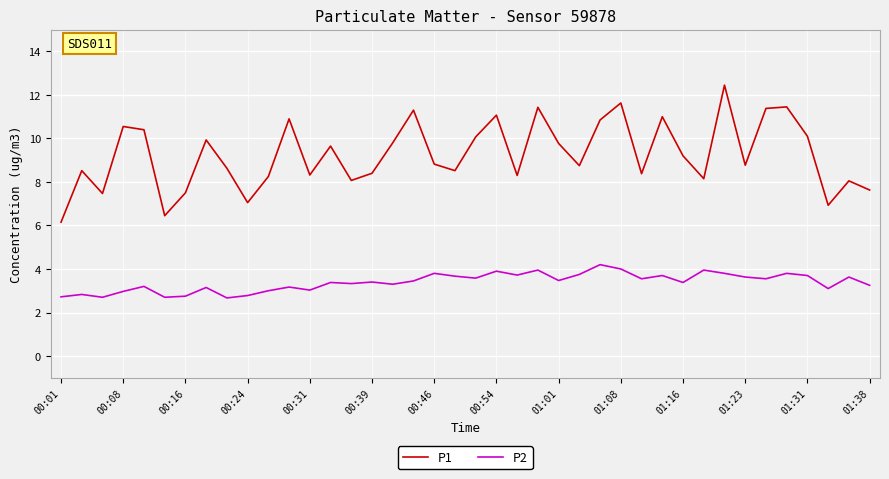

Count the number of categories in the chart.

40